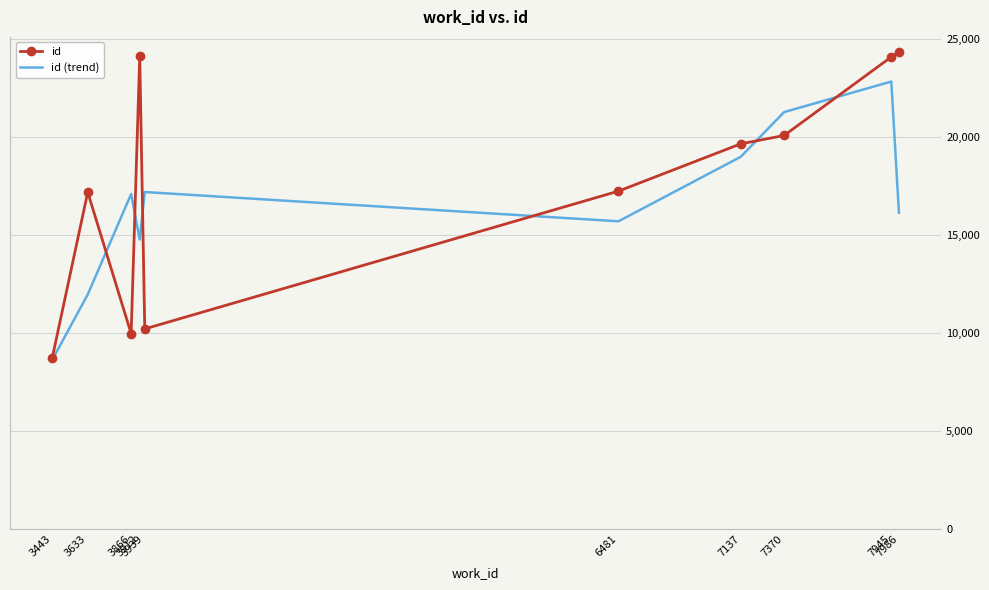

The id series shows 40990.7 at 7986. True or false?

False